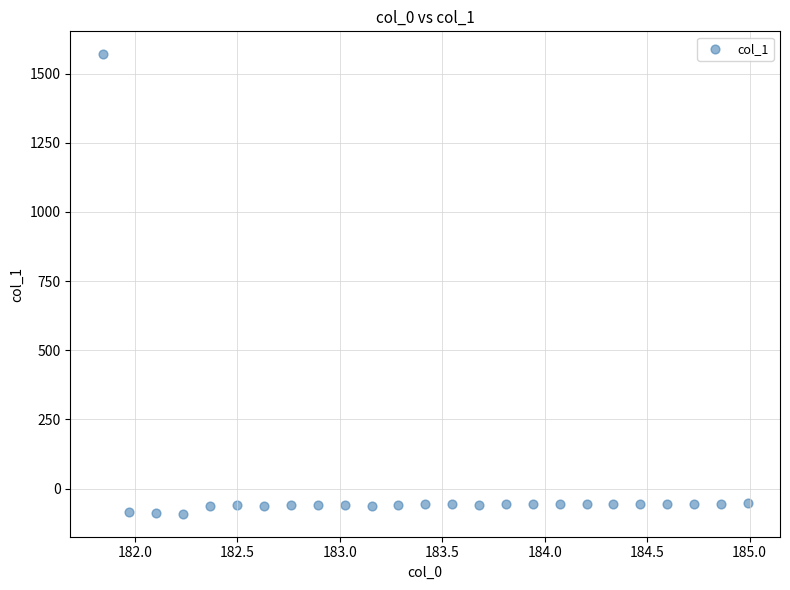

What is the range of X values (max minus min)?

3.1